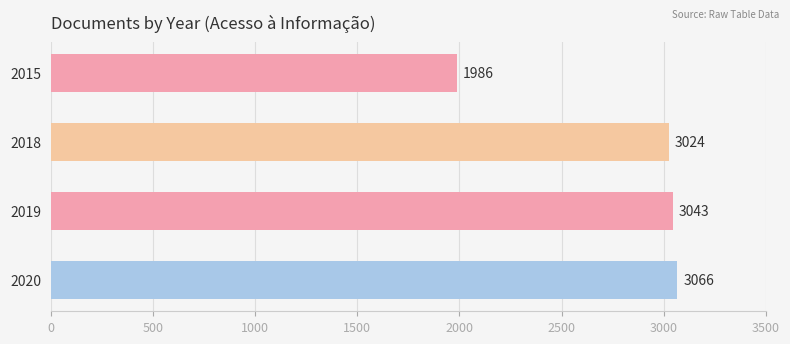

List the labels in order of value, largest first.

2020, 2019, 2018, 2015